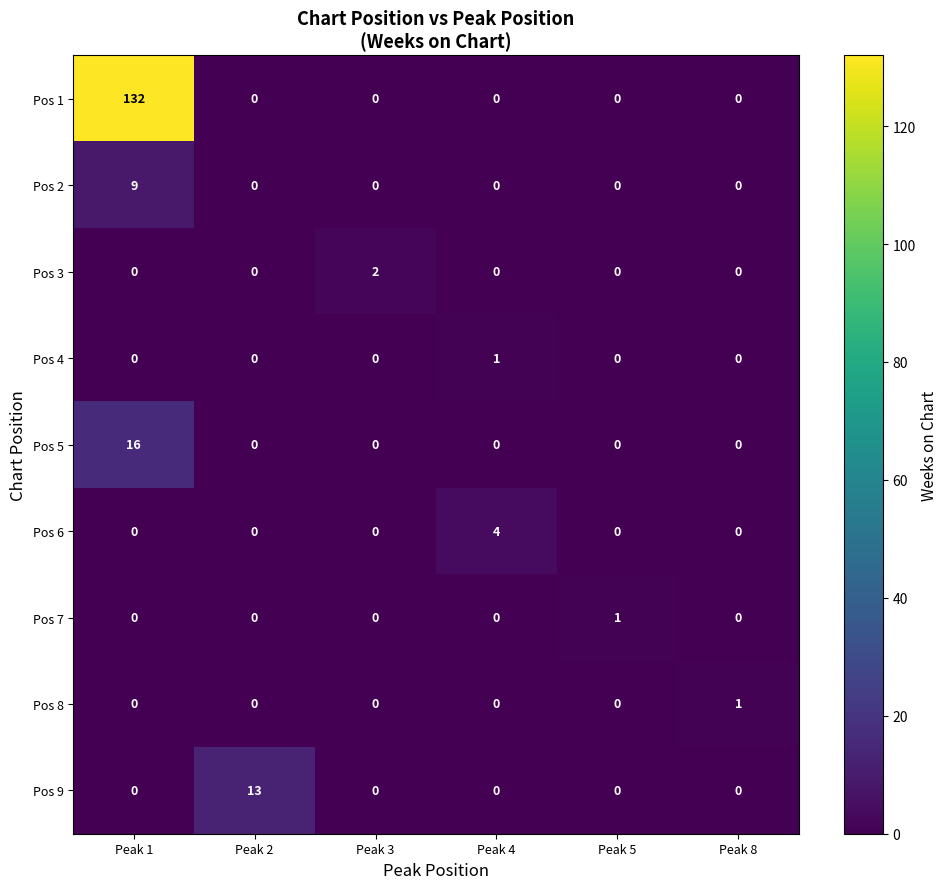

What is the average value of the Pos 5 series?

3